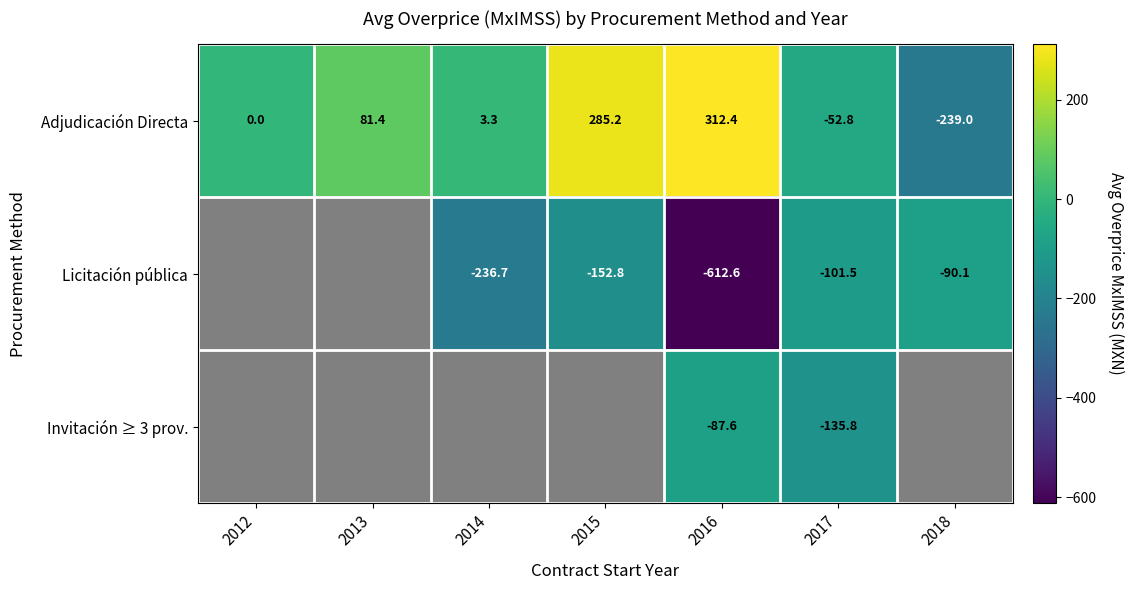

Is it true that Licitación pública equals -152.8 at 2015?

True